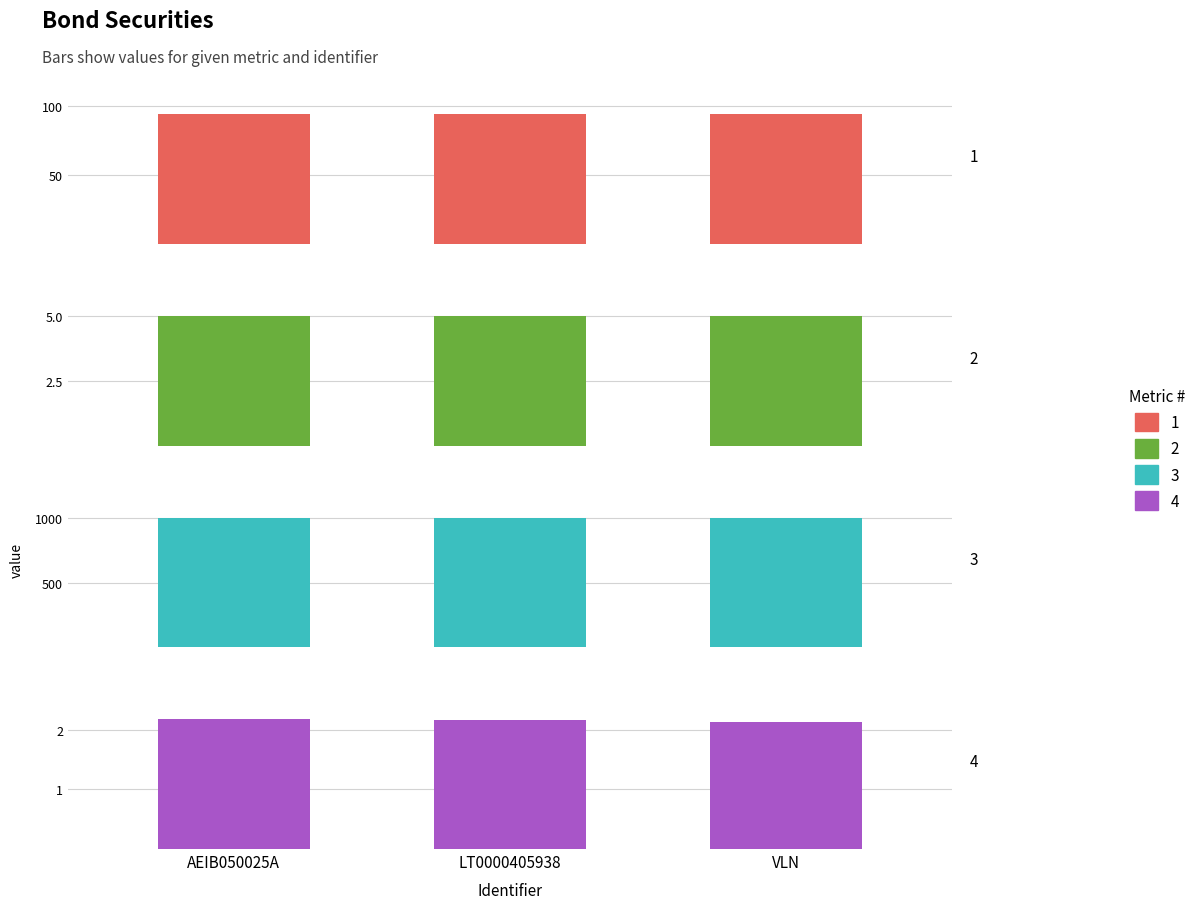

Is it true that Security nominal equals 1000.0 at VLN?

True